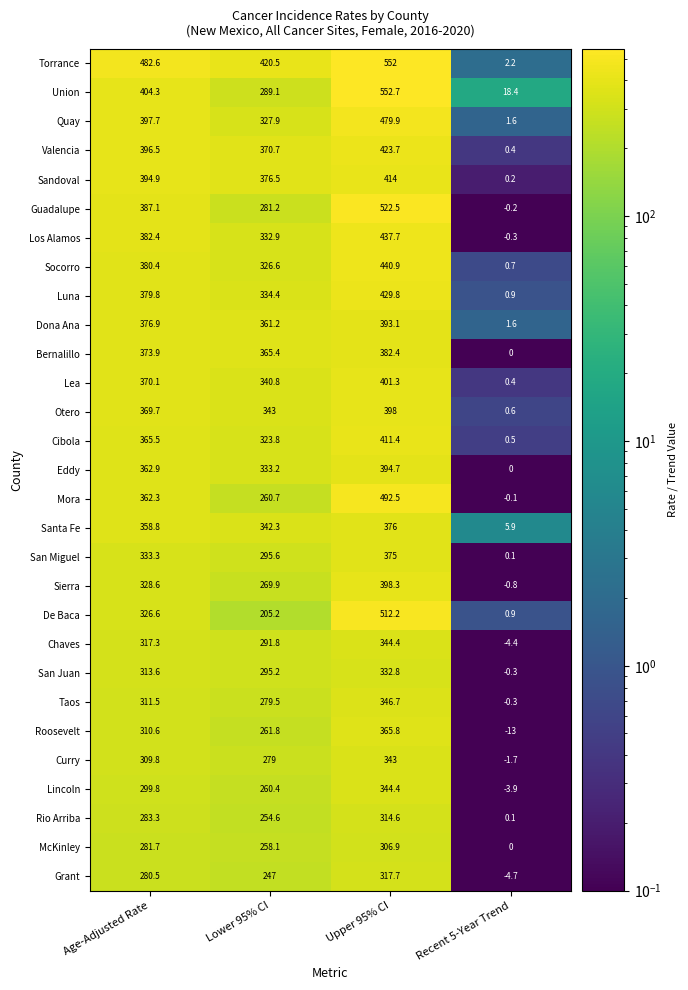

At which category is the sum across all series the highest?

Upper 95% CI